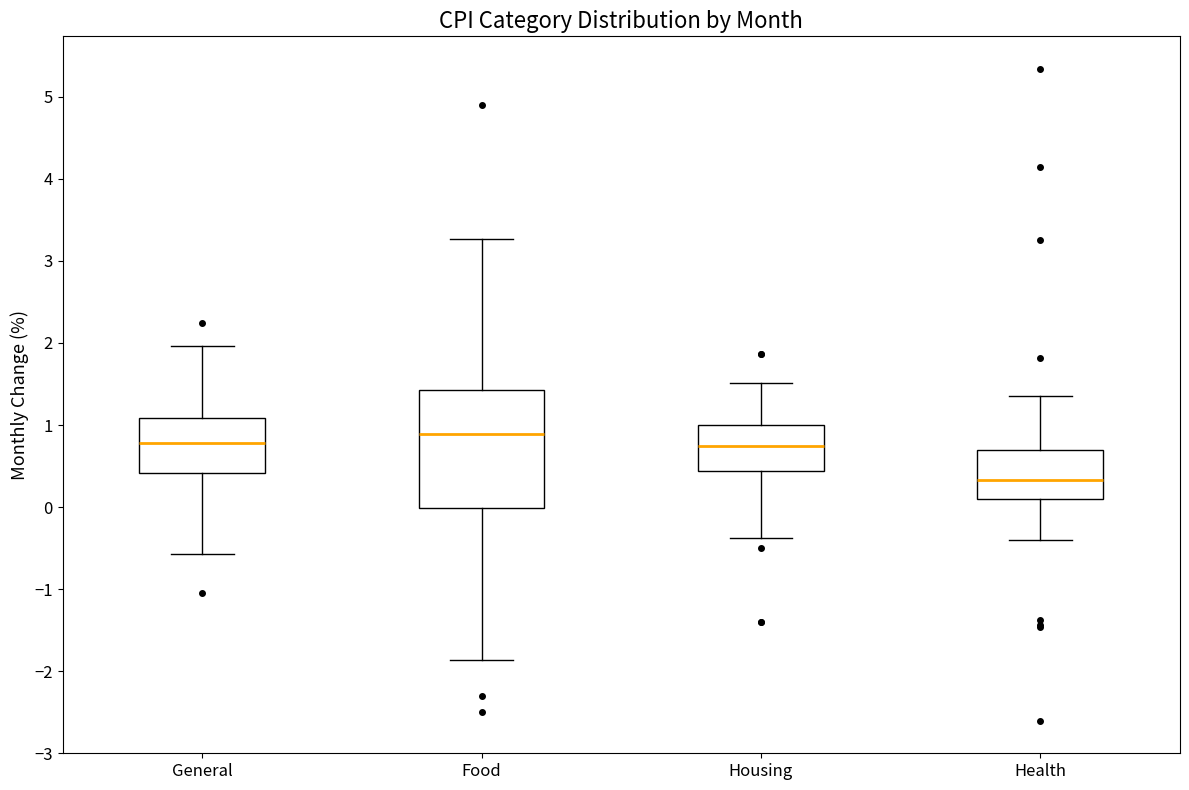

Where does the lower whisker of the box for Housing end on the y-axis? The values are not printed on the chart, so give them approximately, as read against the axis.

-0.4